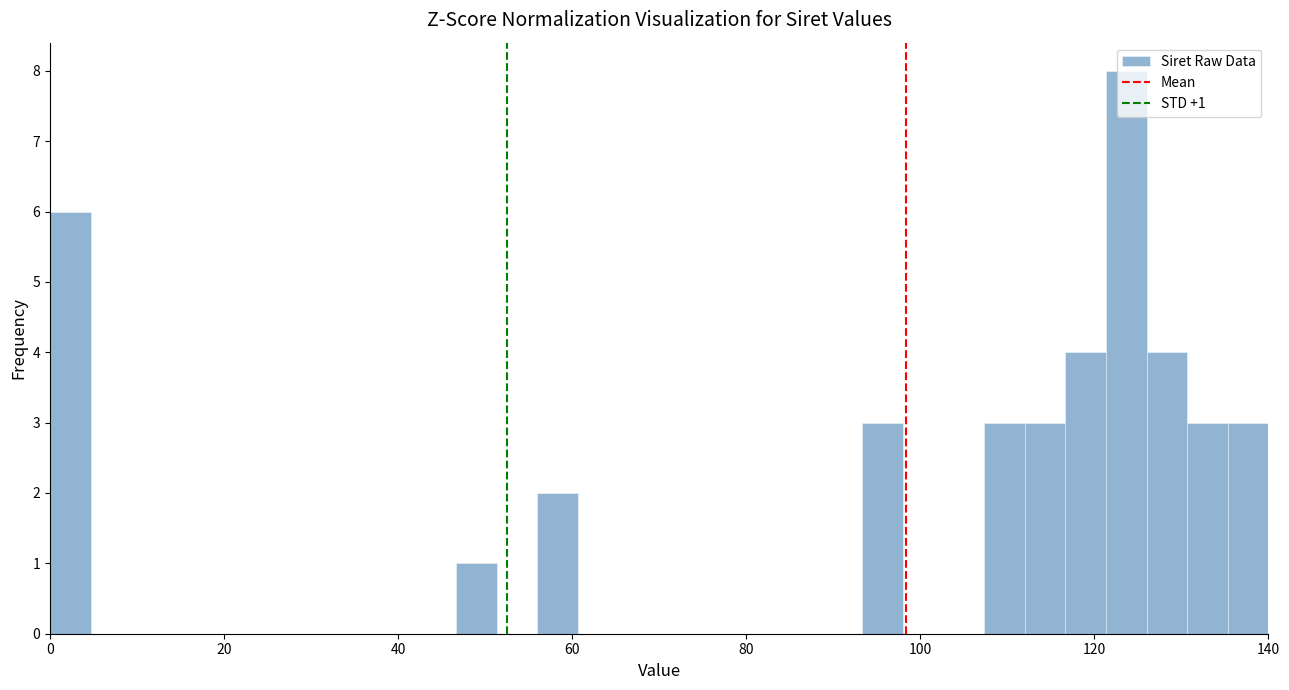

Read against the x-axis, roughly where is the centre of the tallest bar?

124